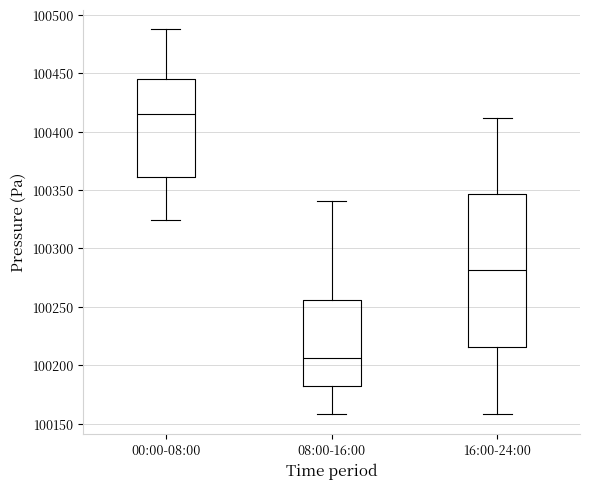

Where does the median line of the box for 16:00-24:00 sit on the y-axis? The values are not printed on the chart, so give them approximately, as read against the axis.

100280